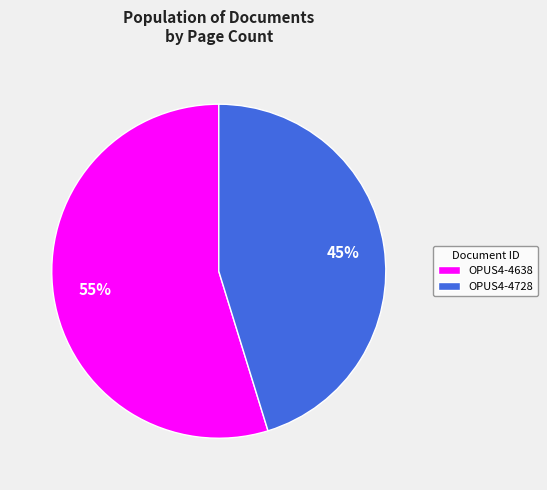

Is there a majority slice in this chart?

Yes